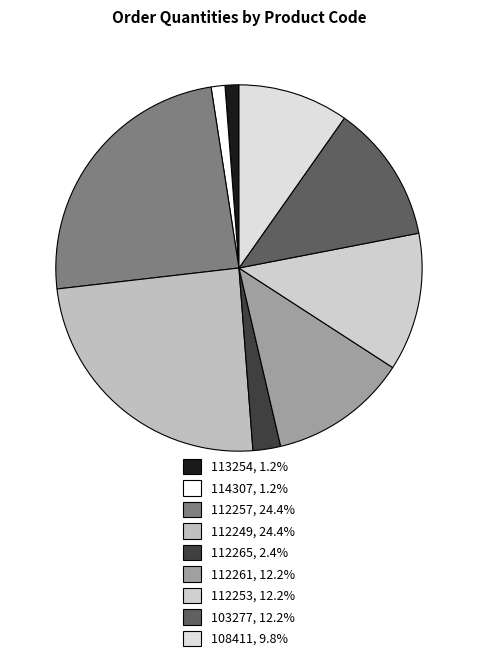

Count the number of slices in the pie.

9